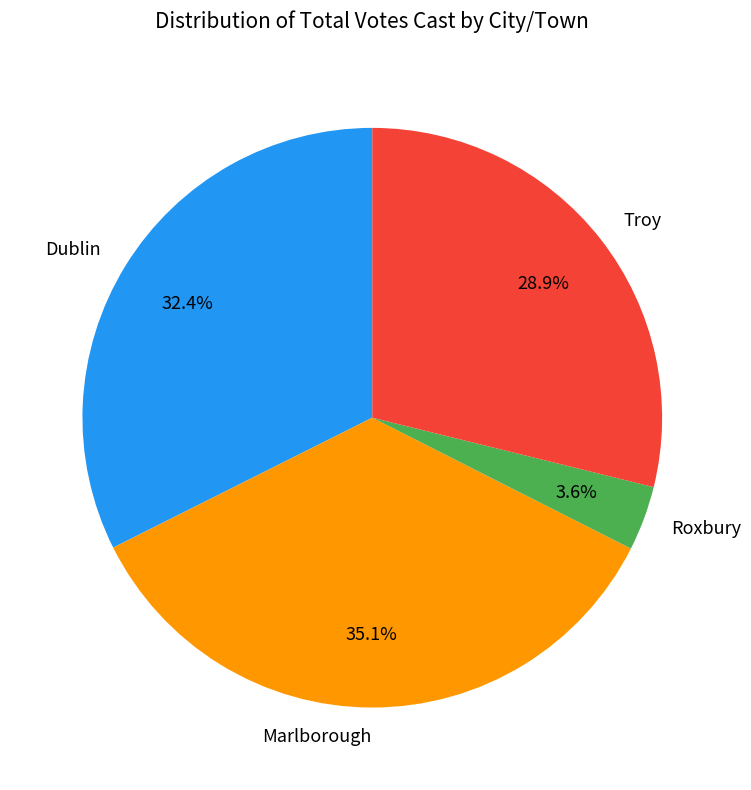

What is the smallest slice in the pie chart?

Roxbury